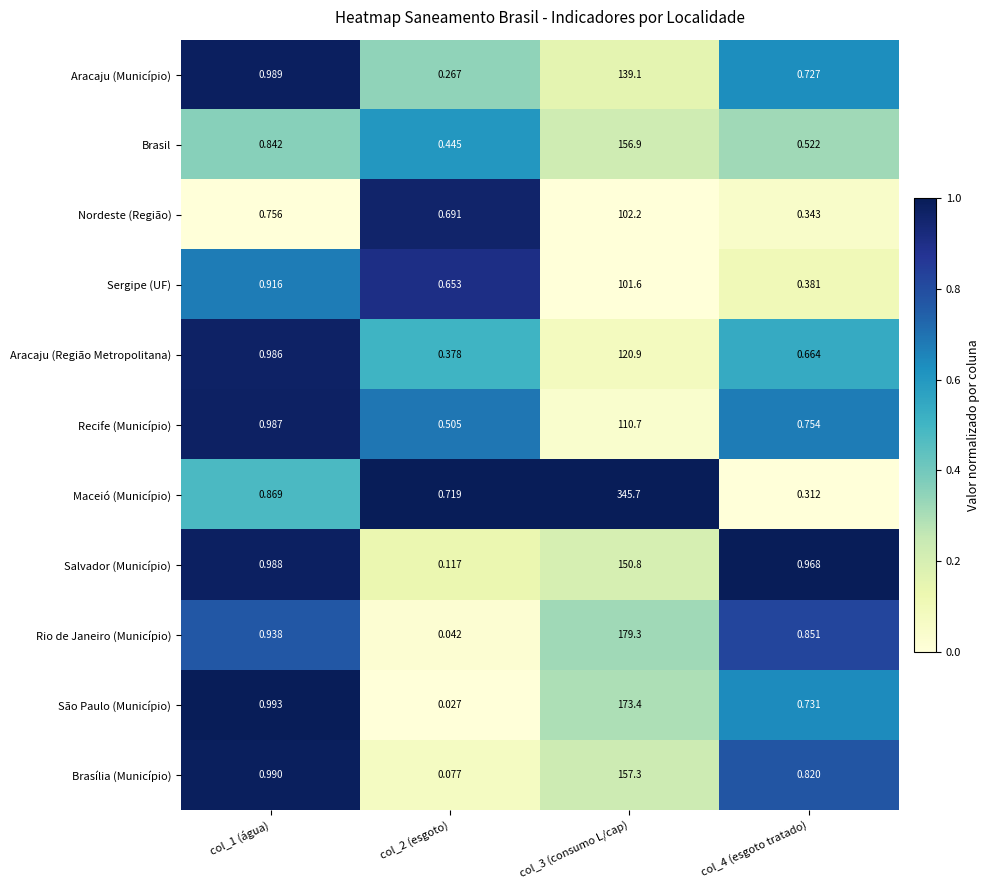

Is the value of Brasil at col_3 (consumo L/cap) greater than the value of Rio de Janeiro (Município) at col_3 (consumo L/cap)?

No